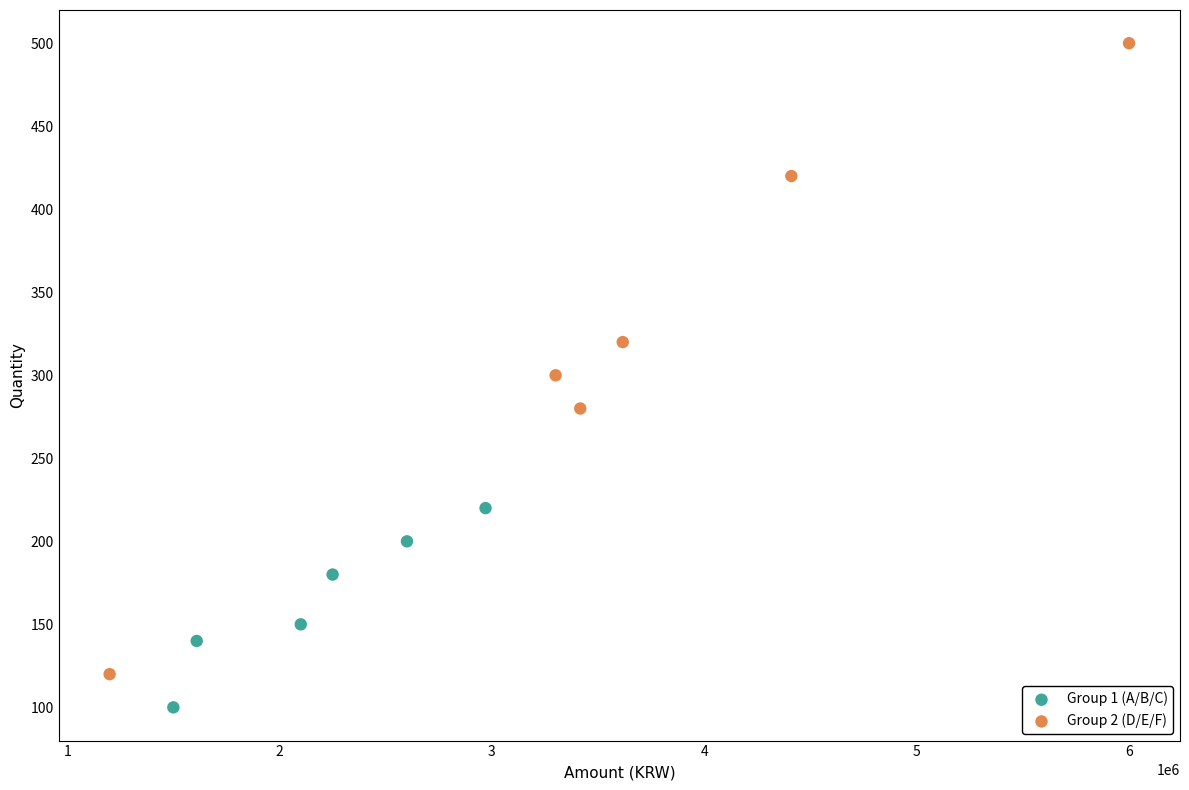

Which series has the largest Y range (max minus min)?

Group 2 (D/E/F)